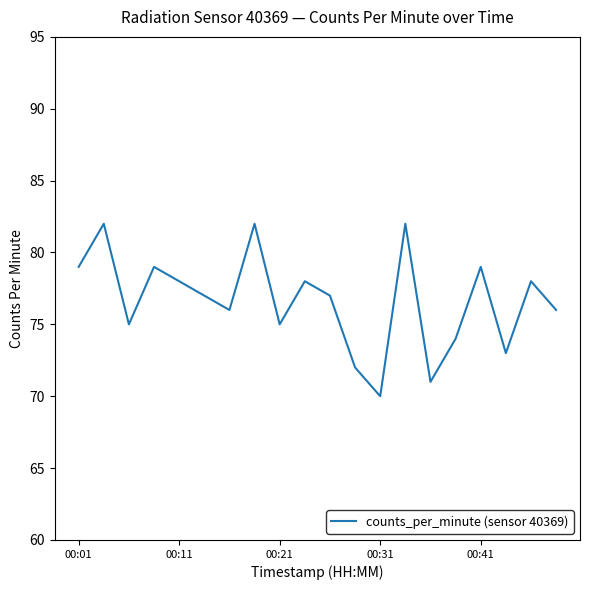

What is the maximum value shown in the chart?

82